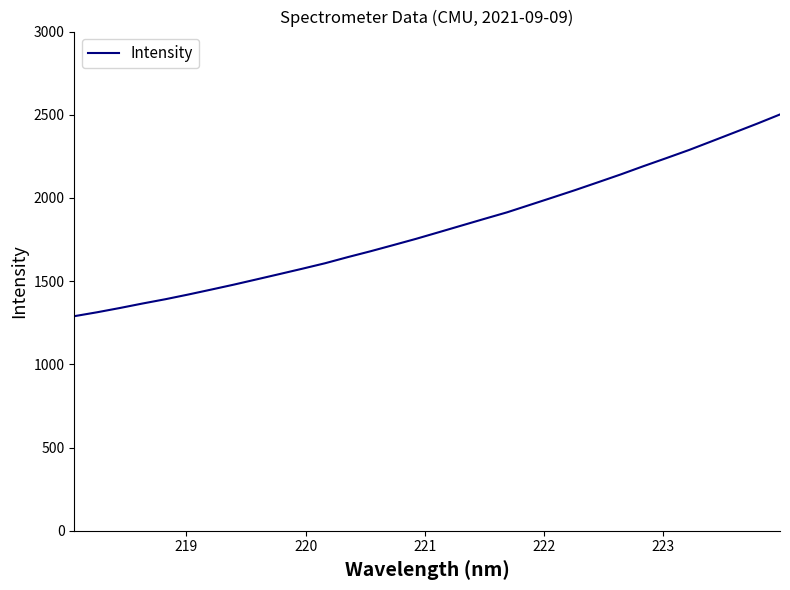

What is the greatest value displayed?

2501.8